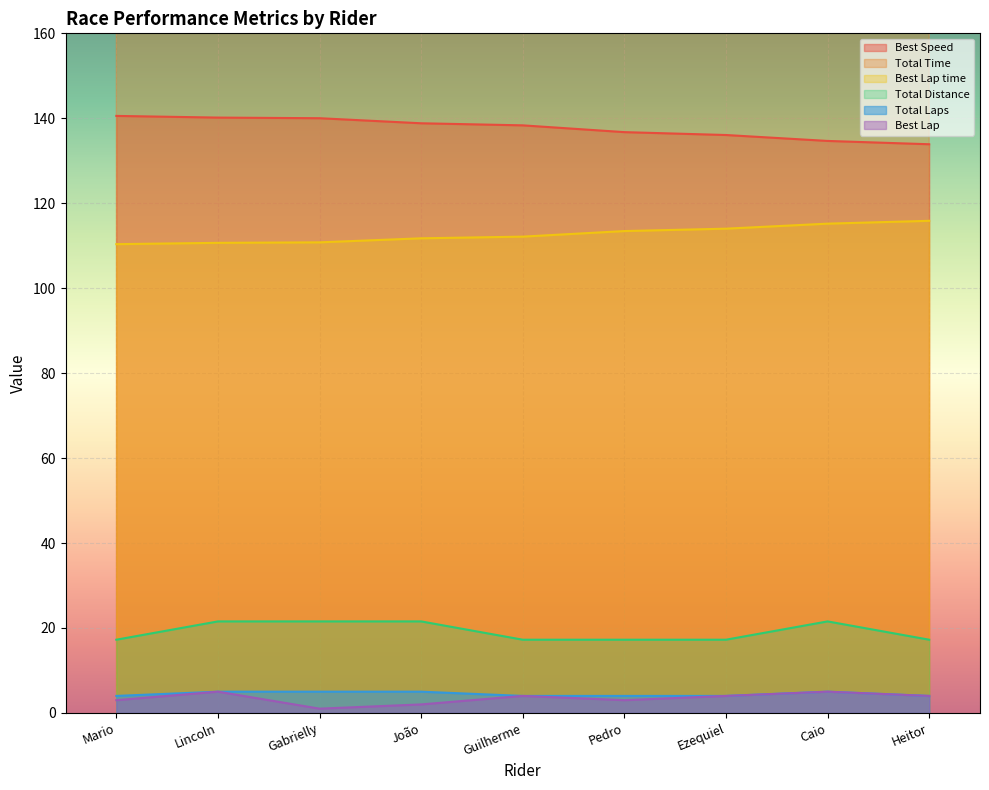

What is the difference between the Best Speed values at Pedro and Mario?

3.8